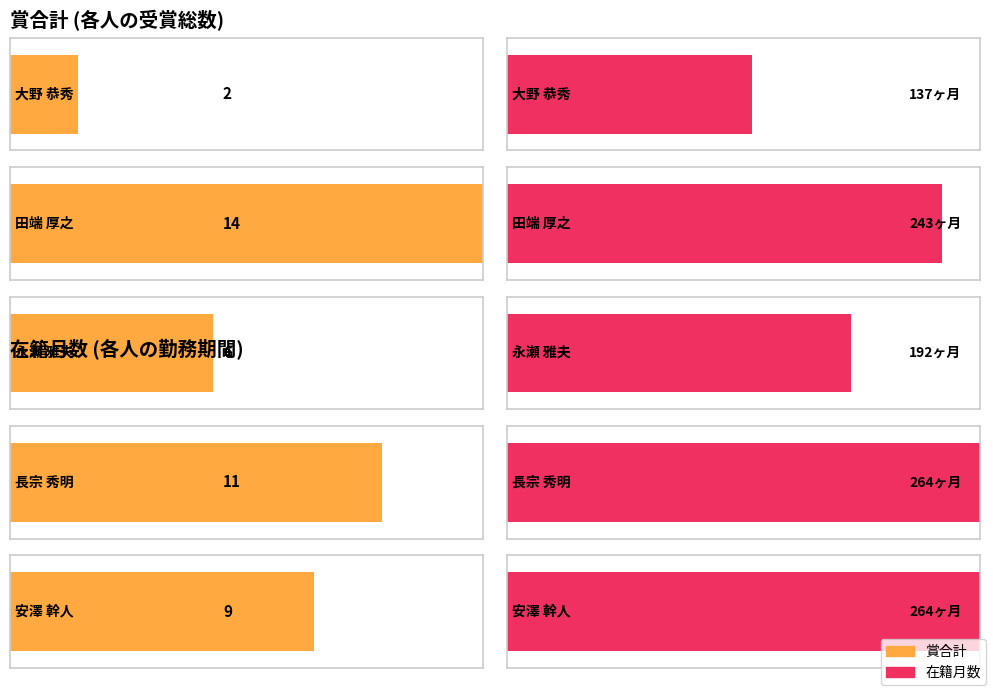

Rank the series at 大野 恭秀 from highest to lowest value.

在籍月数, 賞合計